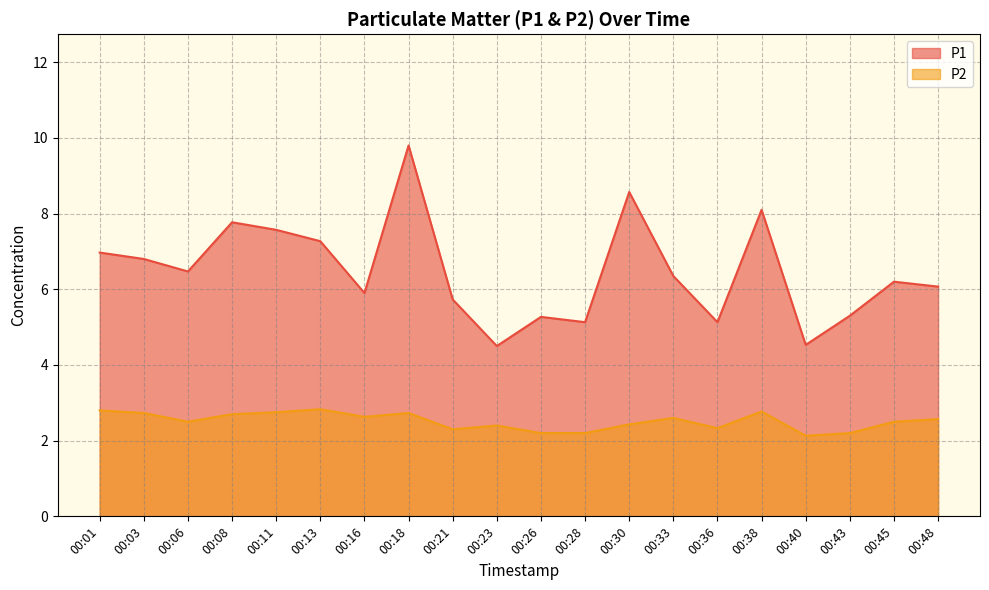

Does the chart display data point markers on the line(s)?

No